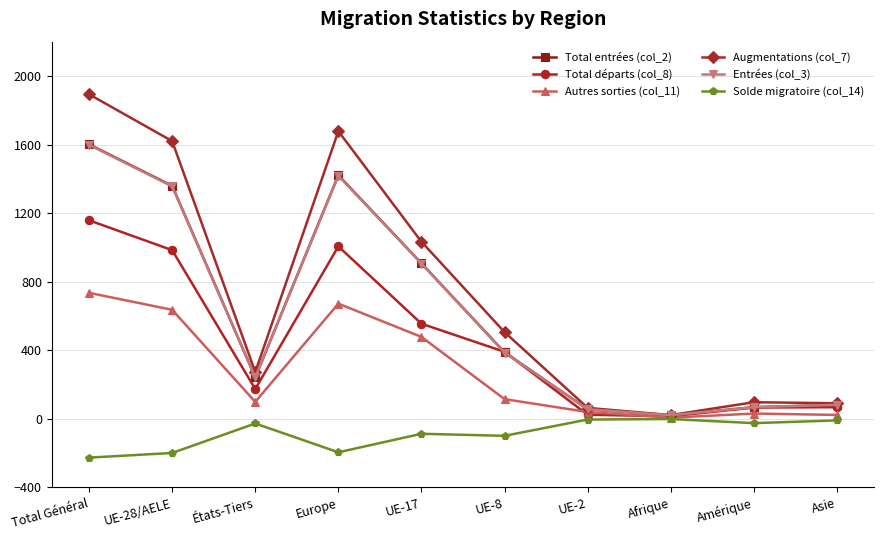

What position from the left is UE-17?

5